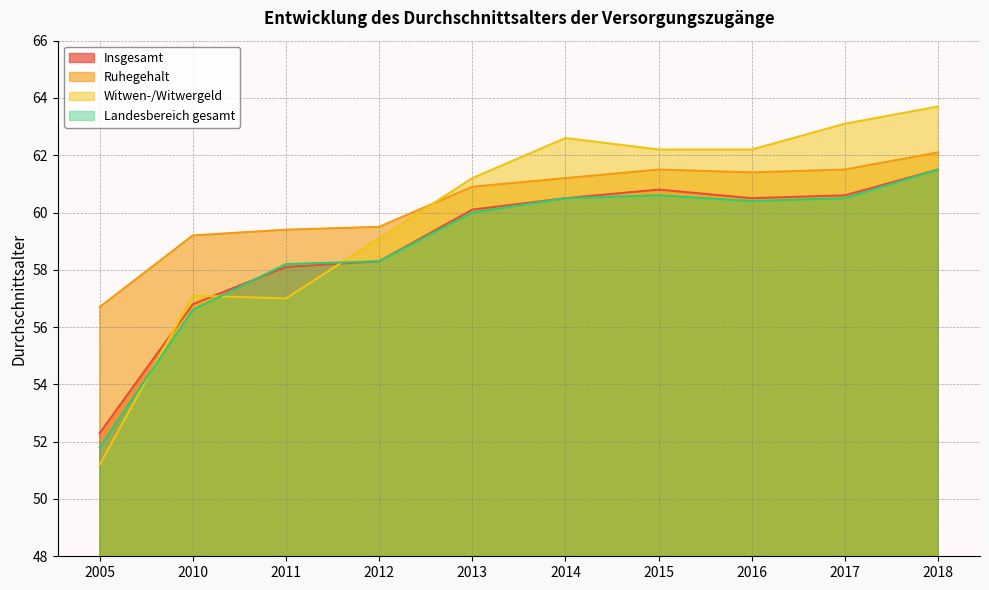

List the labels in order of Insgesamt value, largest first.

2018, 2015, 2017, 2014, 2016, 2013, 2012, 2011, 2010, 2005